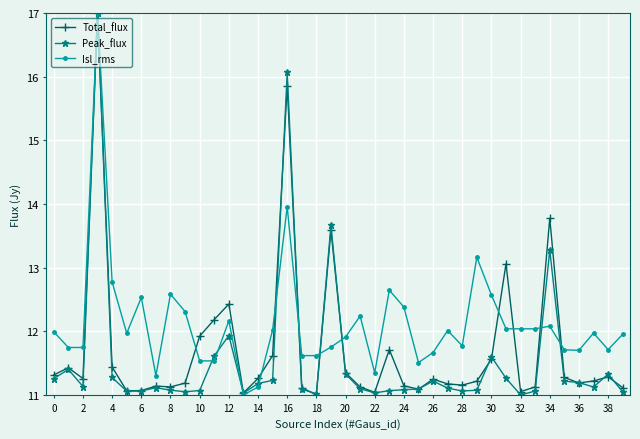

What is the value of the Total_flux point at the 9th from the left?

11.1